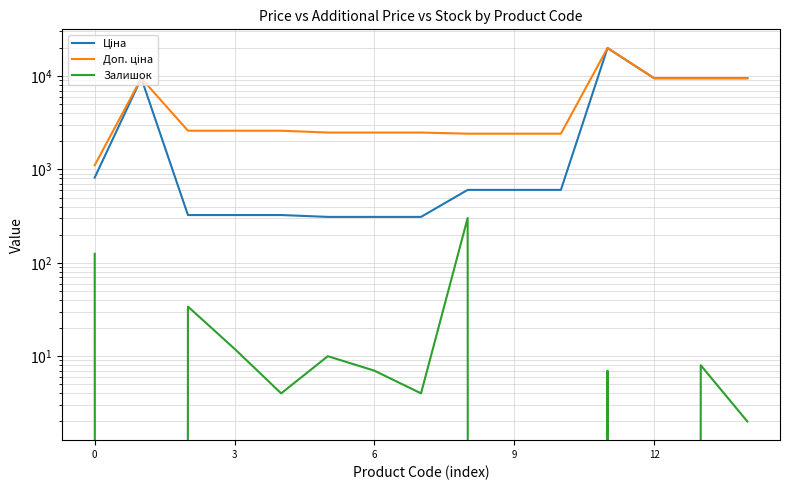

Is it true that Доп. ціна equals 2482.4 at 7?

True